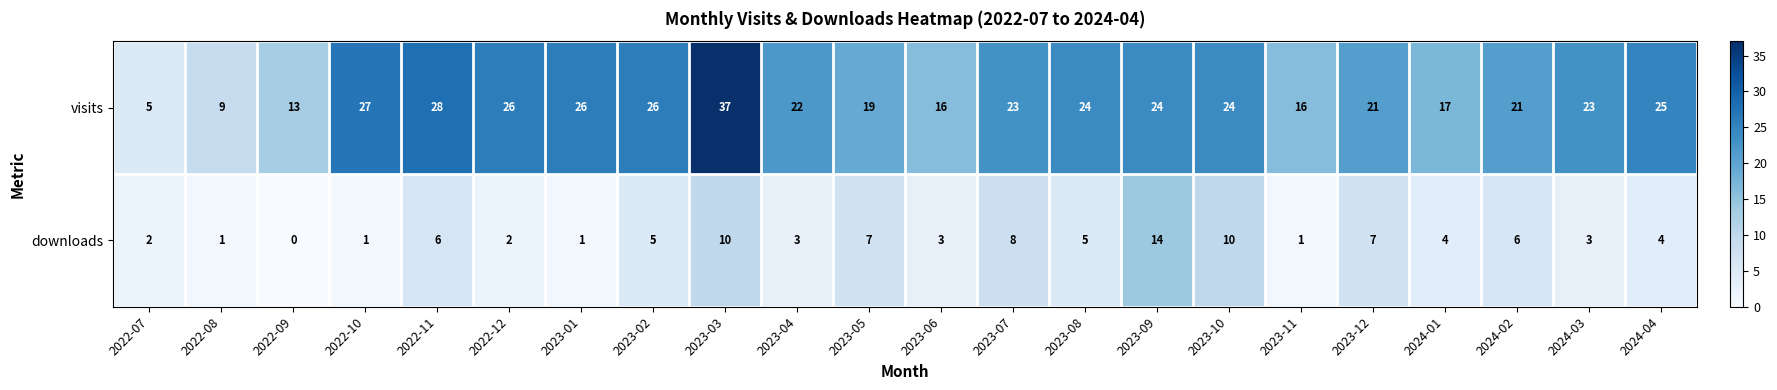

What is the spread (max minus min) of values at 2022-11?

22